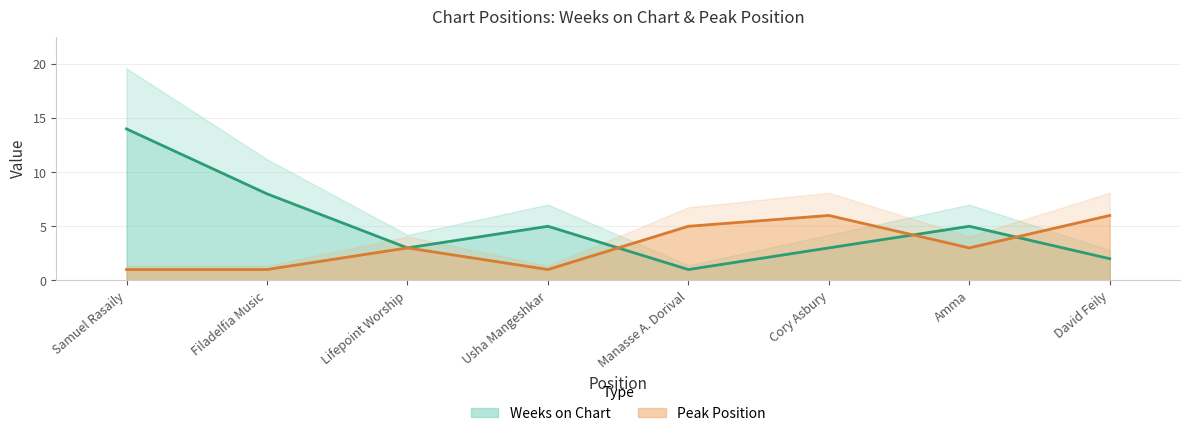

At which label does Weeks on Chart first exceed 5?

Samuel Rasaily